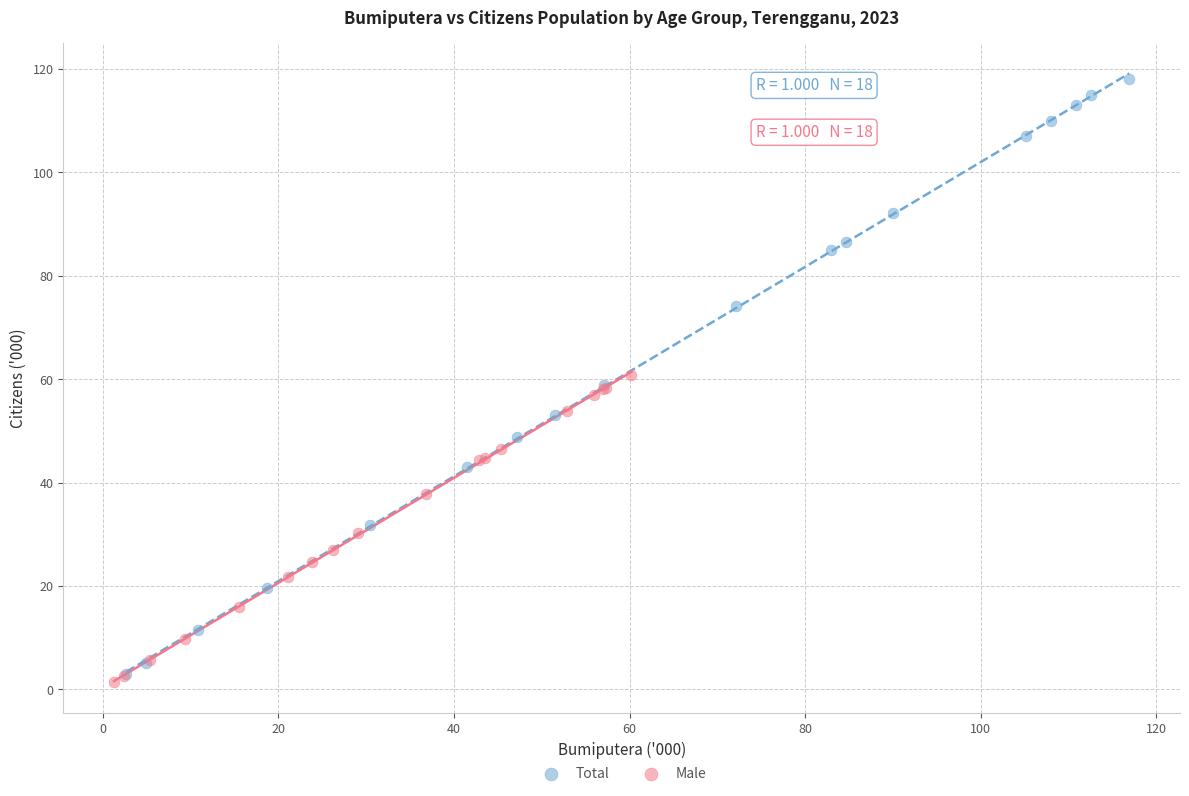

Which series reaches the maximum Y coordinate?

Total